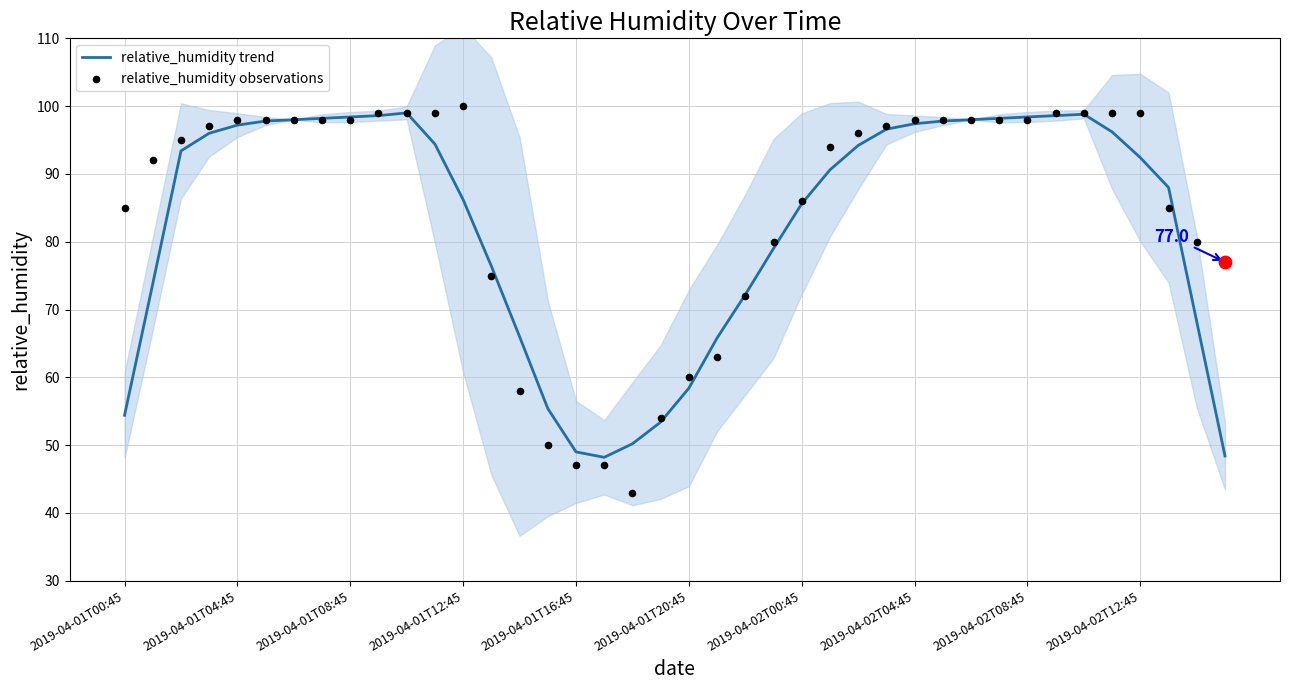

Which series has the widest spread of Y values?

relative_humidity observations